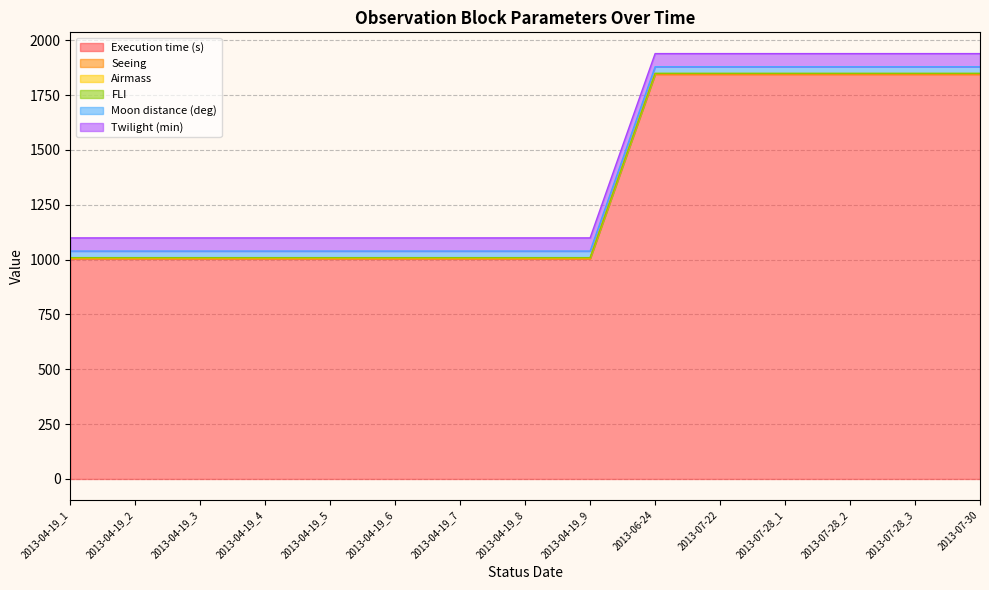

What is the value of the Seeing point at the 3rd from the left?

1.2